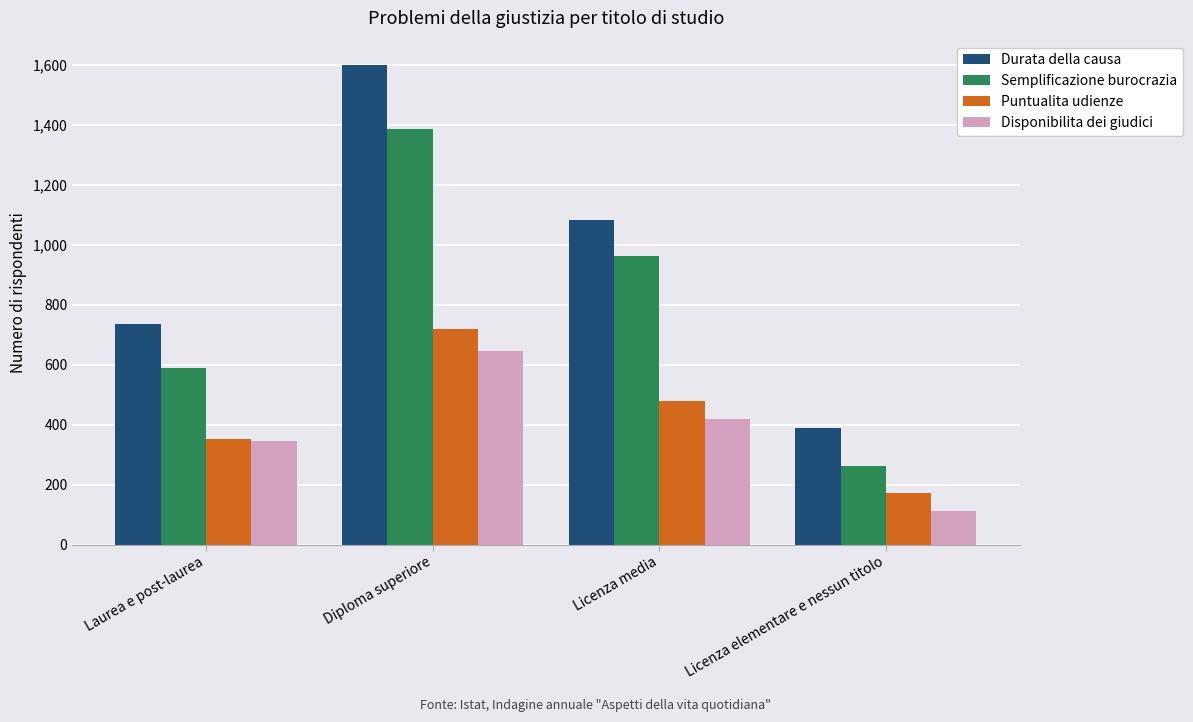

Which category has the highest value across all series?

Diploma superiore